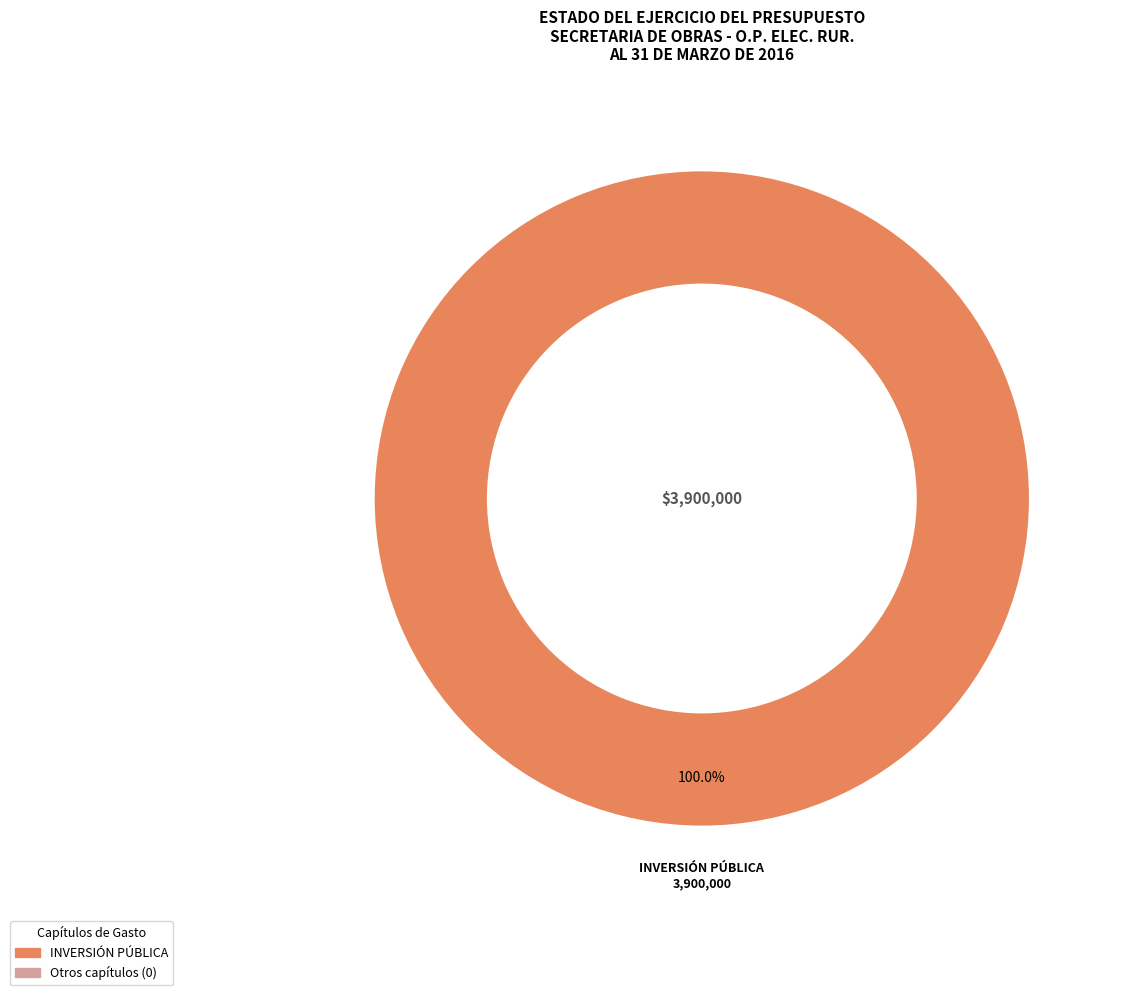

Is there a majority slice in this chart?

Yes